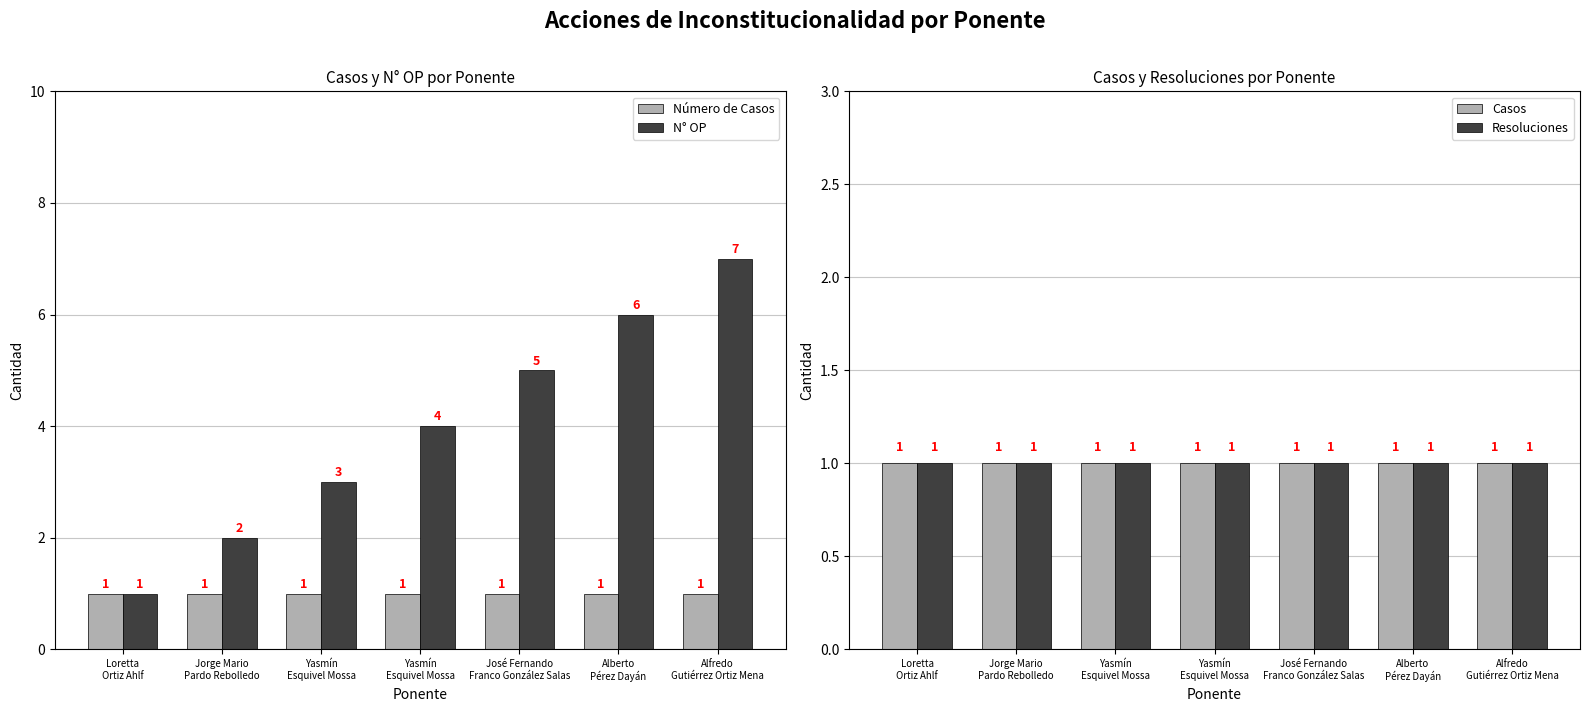

Count the number of categories in the chart.

7